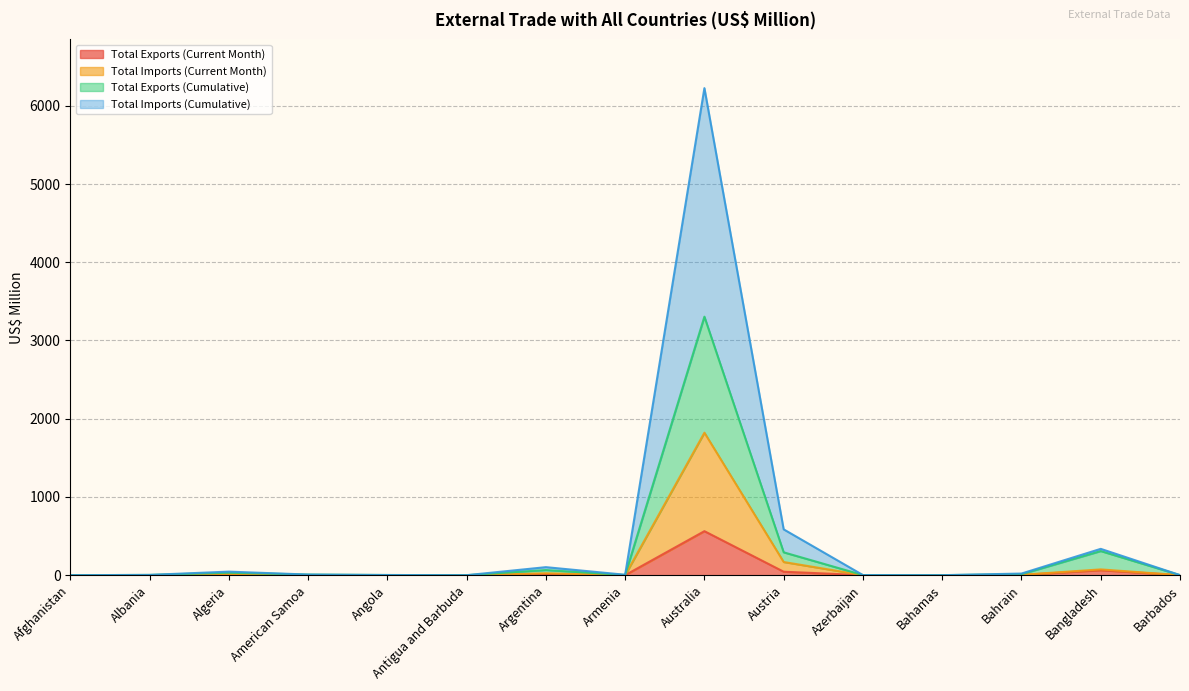

Reading left to right, what are all the values shown in this chart?

Total Exports (Current Month): 0.0	1.4	8.3	1.7	0.5	0.1	14.0	0.4	562.7	44.5	0.5	0.1	3.2	63.4	0.2
Total Imports (Current Month): 0.1	1.6	8.3	2.1	0.6	0.1	24.7	1.2	1821.3	168.6	0.5	0.1	5.1	74.3	0.2
Total Exports (Cumulative): 0.1	3.4	31.8	7.7	2.4	0.2	65.9	2.5	3304.1	292.5	1.5	0.3	13.1	308.7	0.9
Total Imports (Cumulative): 0.2	3.9	45.6	8.3	2.5	0.2	102.8	5.8	6225.6	586.0	1.5	0.3	21.0	336.7	1.3